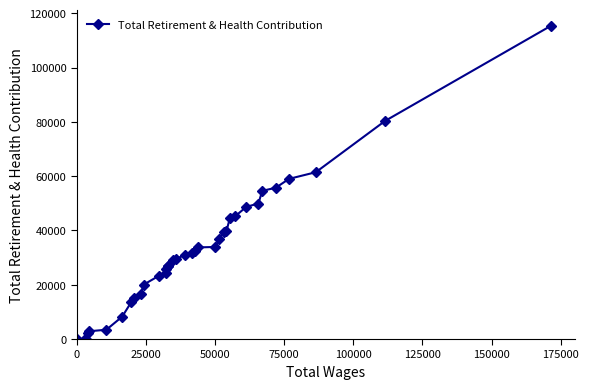

What is the maximum value shown in the chart?

115389